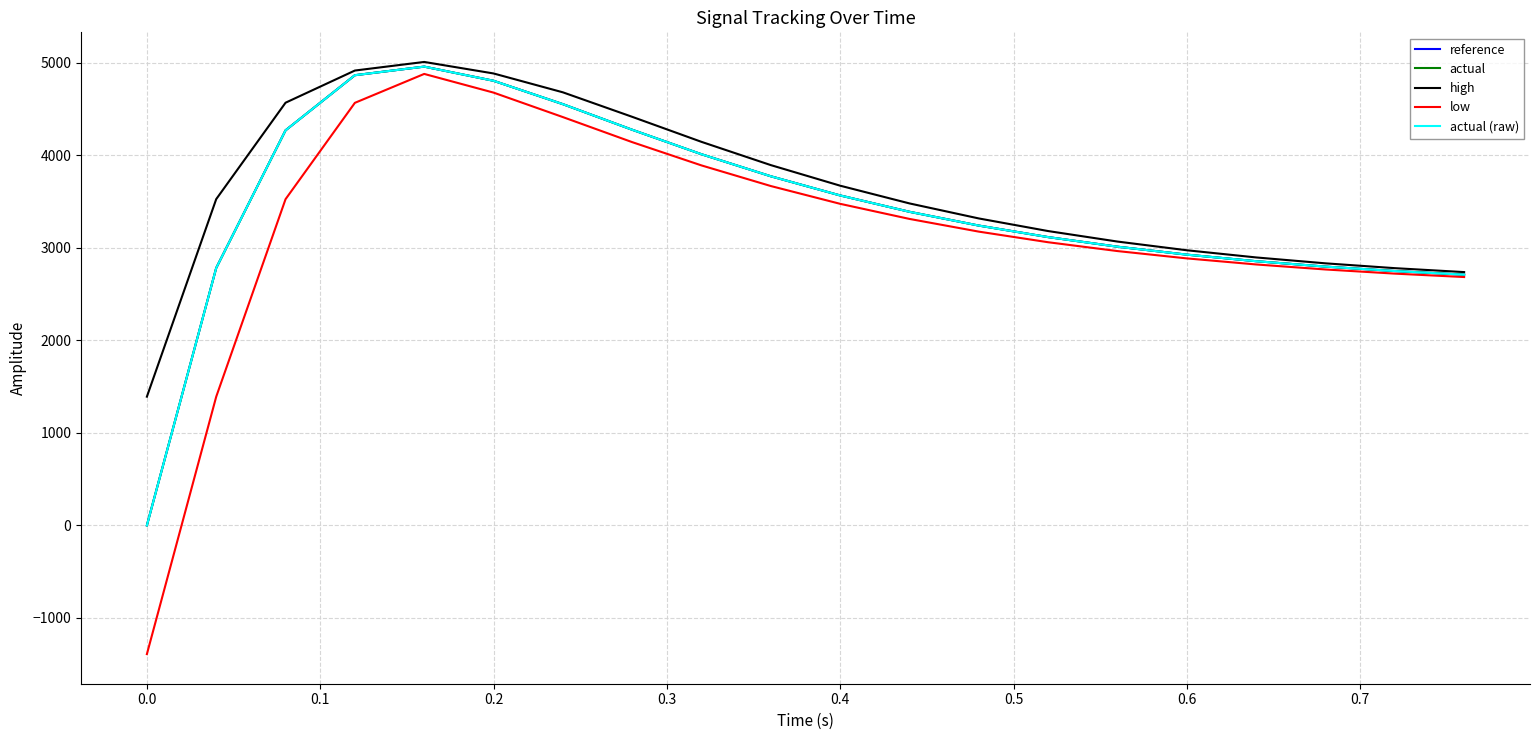

At how many categories does at least one series exceed 2540?

19